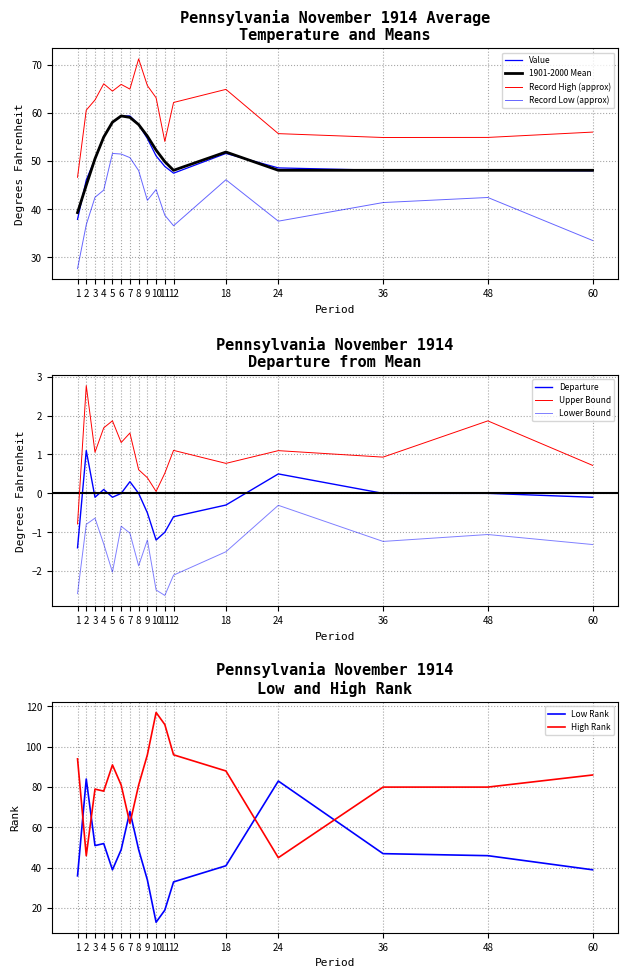

The value of Low Rank at 24 is 83.0. True or false?

True